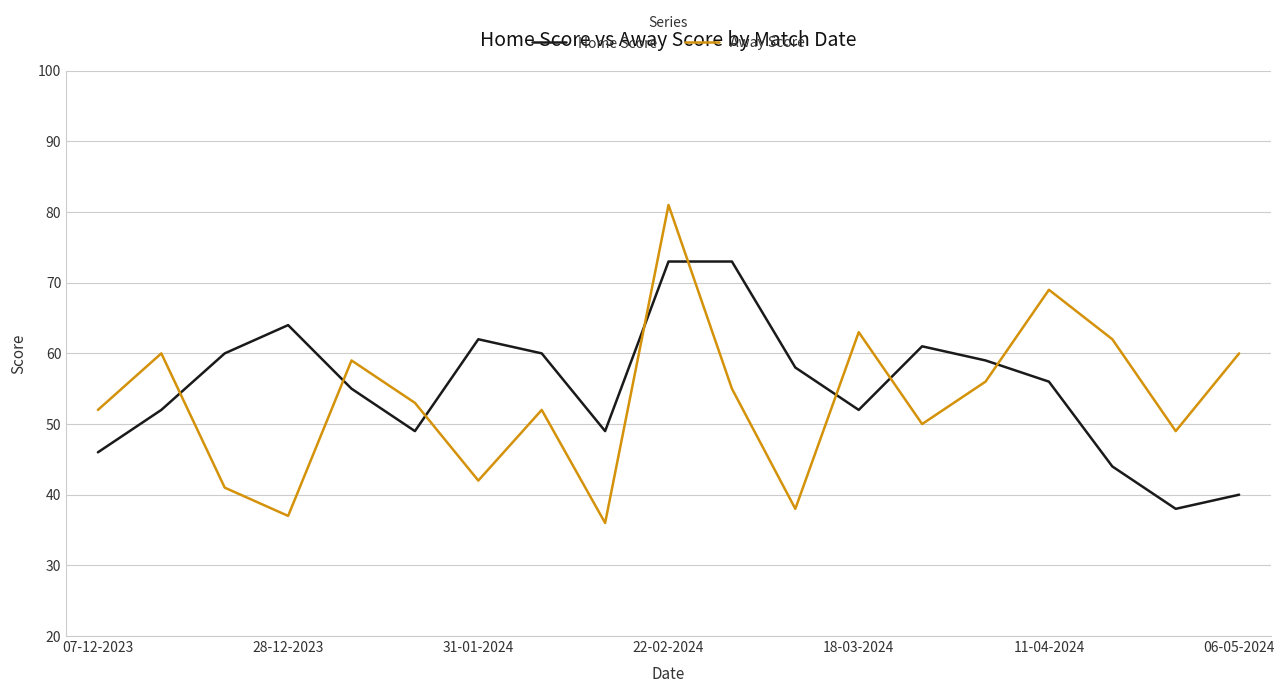

Which series has the largest range (max minus min)?

Away Score